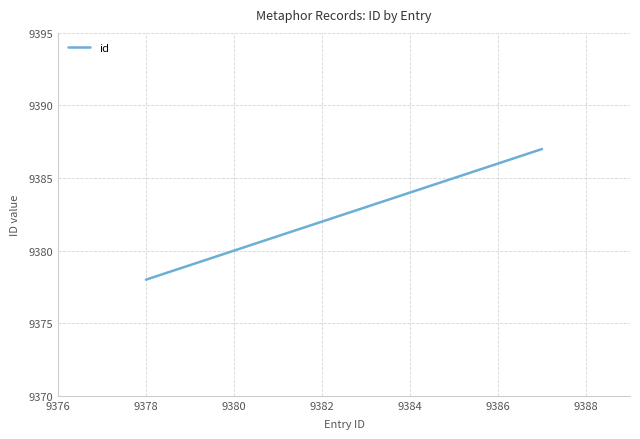

How many lines are shown in the chart?

1